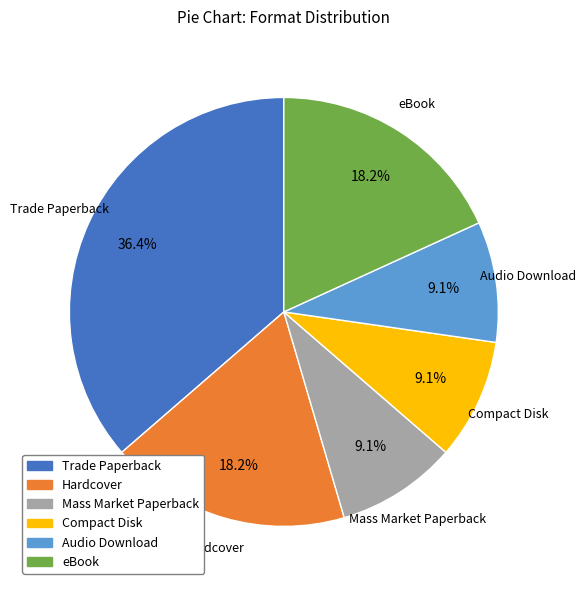

Does Mass Market Paperback account for over 50% of the chart?

No